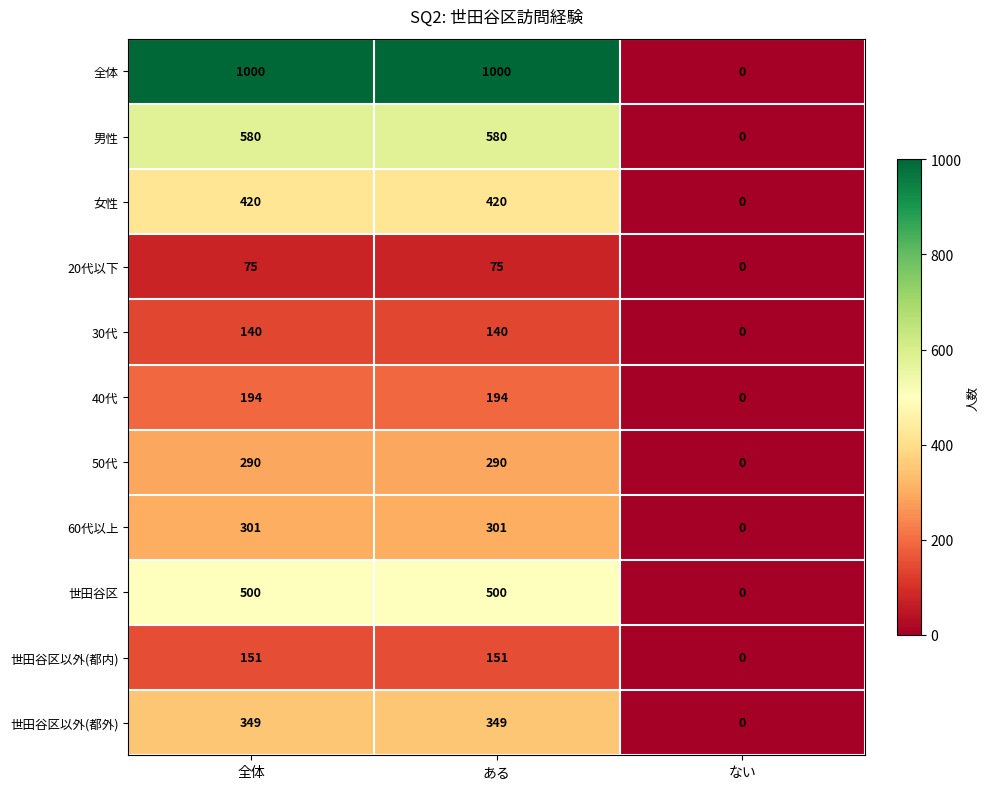

How many data points does each series have?

3